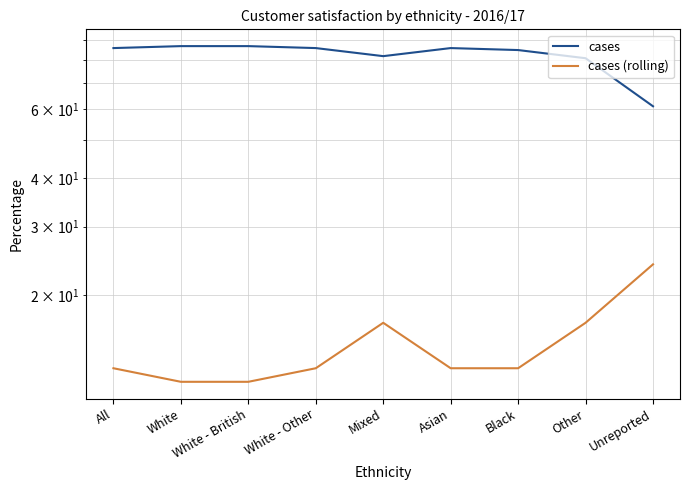

Reading left to right, what are all the values shown in this chart?

cases: 86	87	87	86	82	86	85	81	61
cases (rolling): 13	12	12	13	17	13	13	17	24